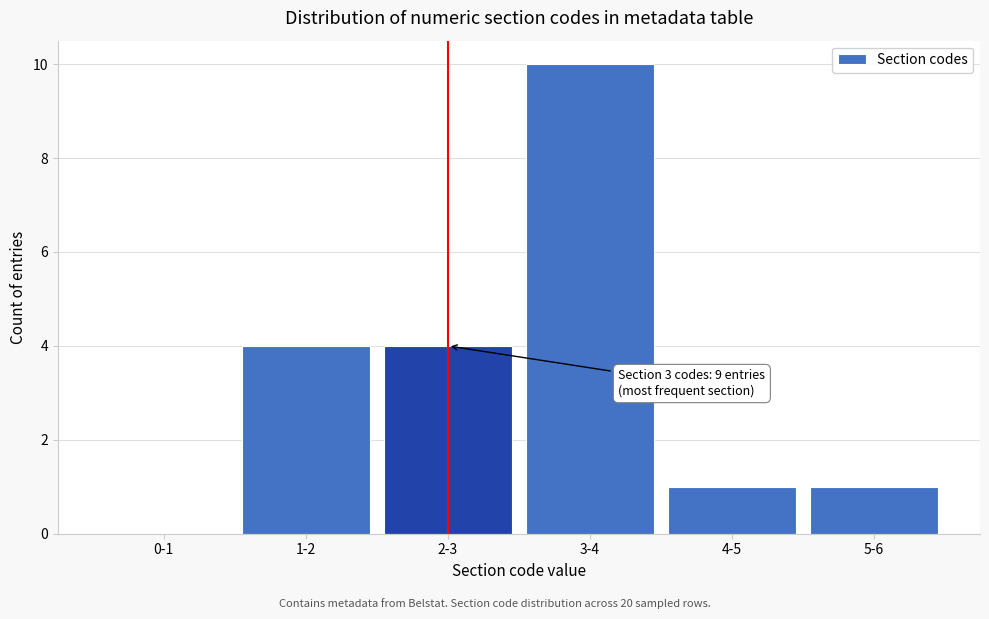

Reading right to left, list all the values displayed in this chart.

5-6=1	4-5=1	3-4=10	2-3=4	1-2=4	0-1=0